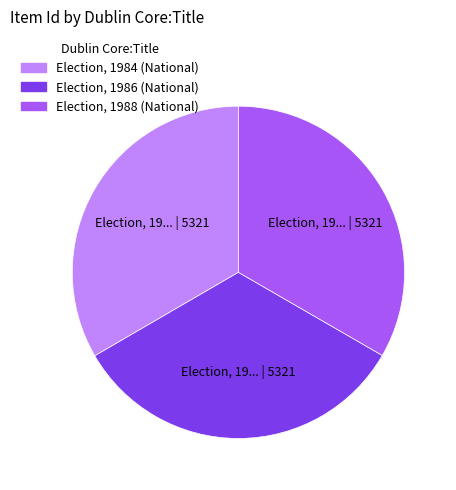

What is the ratio of the value at Election, 1988 (National) to the value at Election, 1984 (National)?

1.0